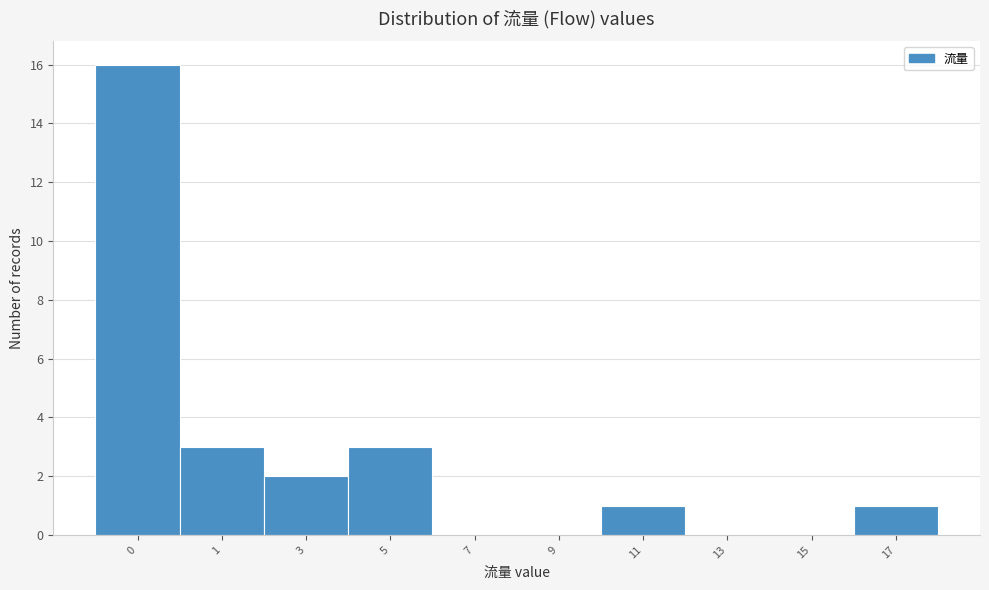

Reading right to left, what are all the values shown in this chart?

17=1	15=0	13=0	11=1	9=0	7=0	5=3	3=2	1=3	0=16